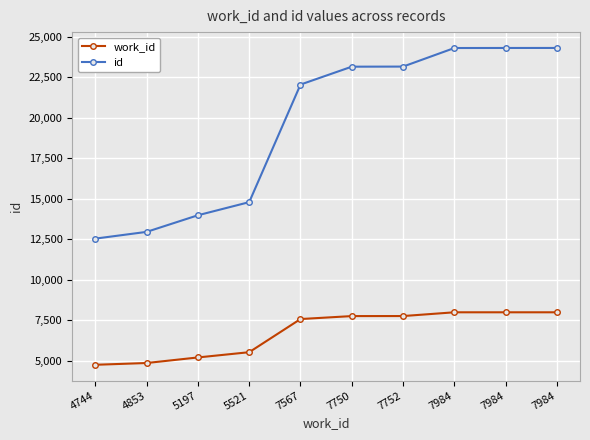

Does the chart have visible grid lines?

Yes